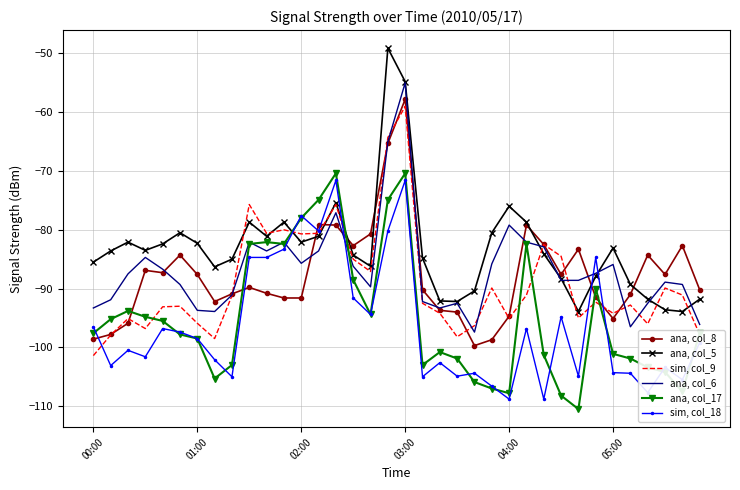

What is the average value of the ana, col_8 series?

-87.7